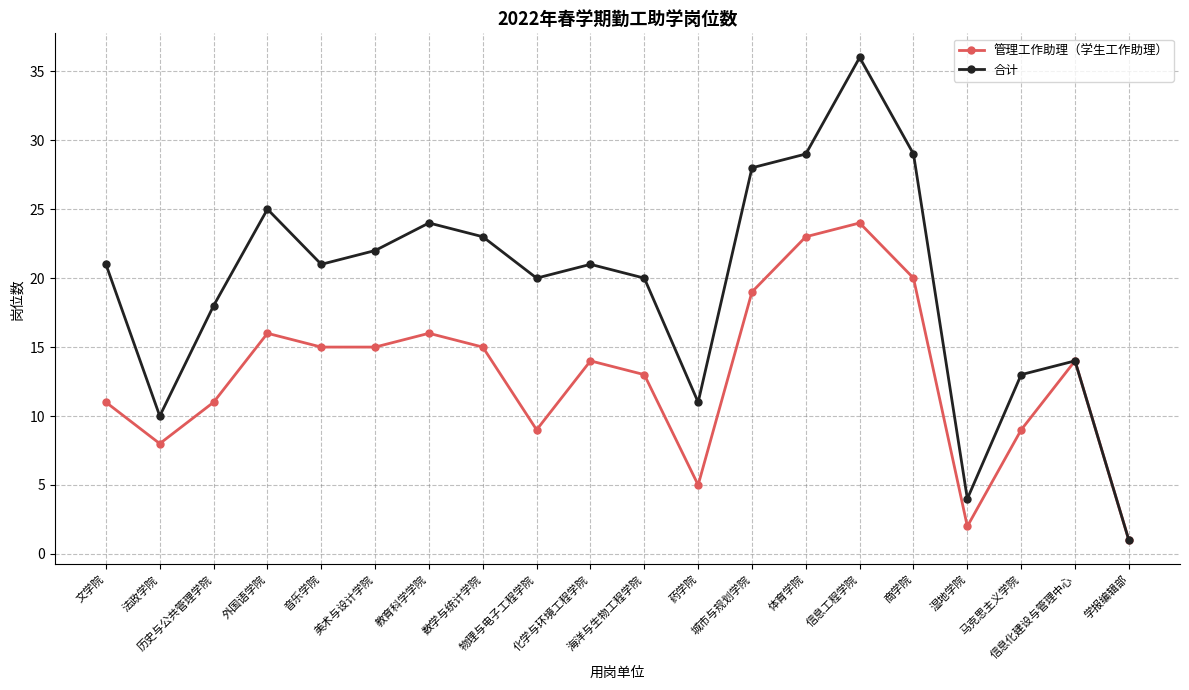

Which series has the largest total across all categories?

合计